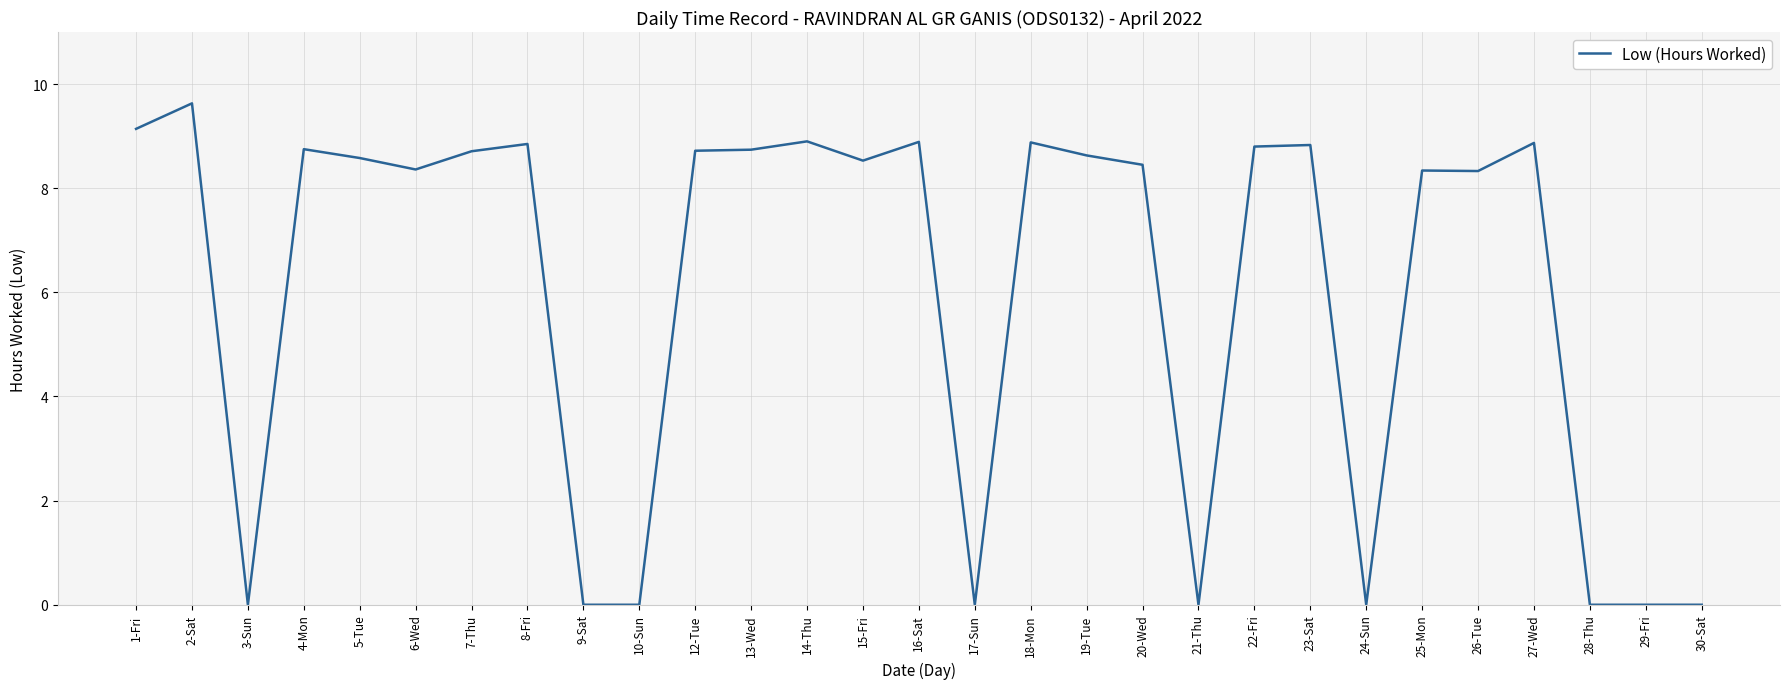

What is the change in value from 8-Fri to 26-Tue?

-0.5